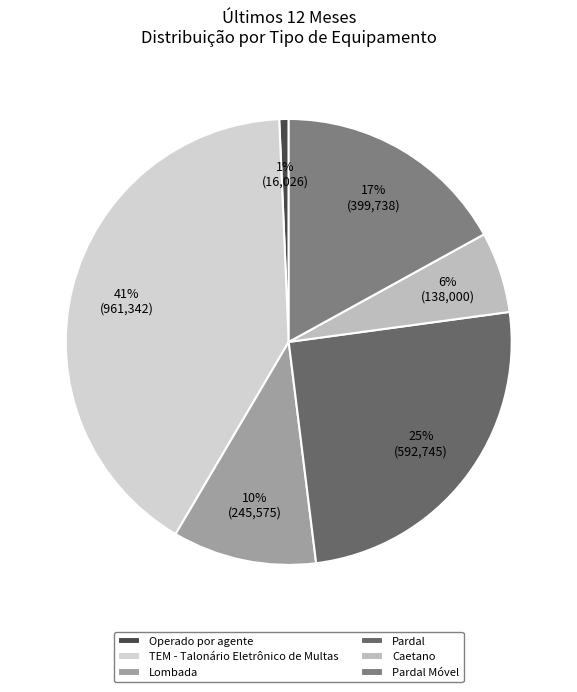

What is the smallest slice in the pie chart?

Operado por agente